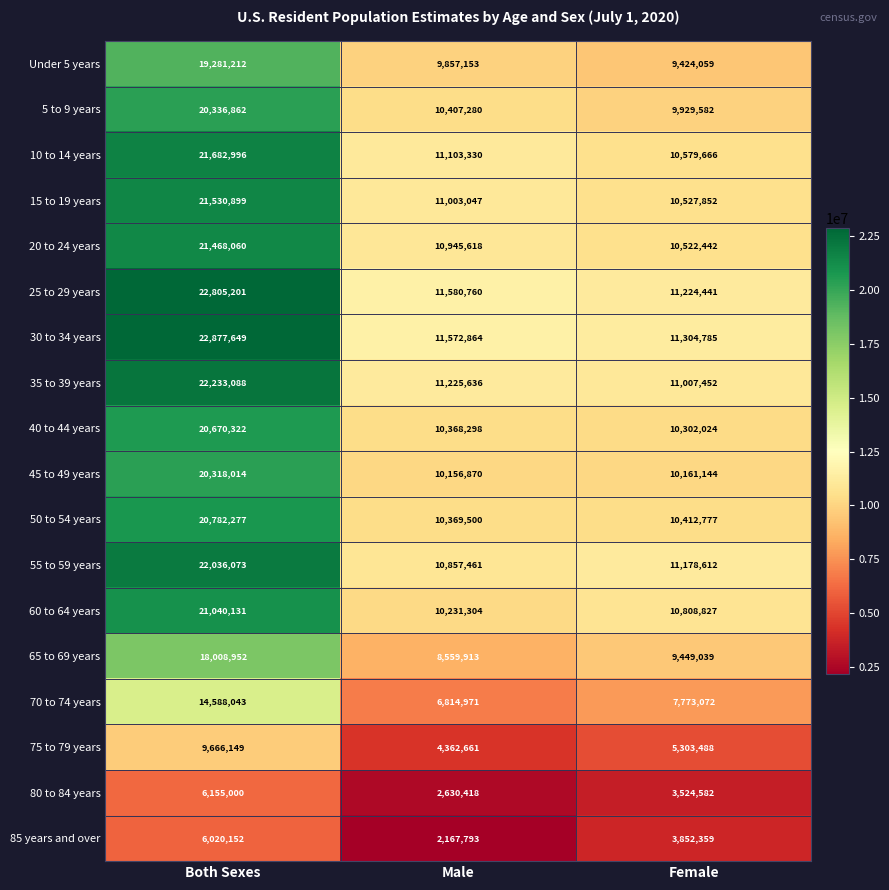

Which series changed the most between Both Sexes and Female?

25 to 29 years